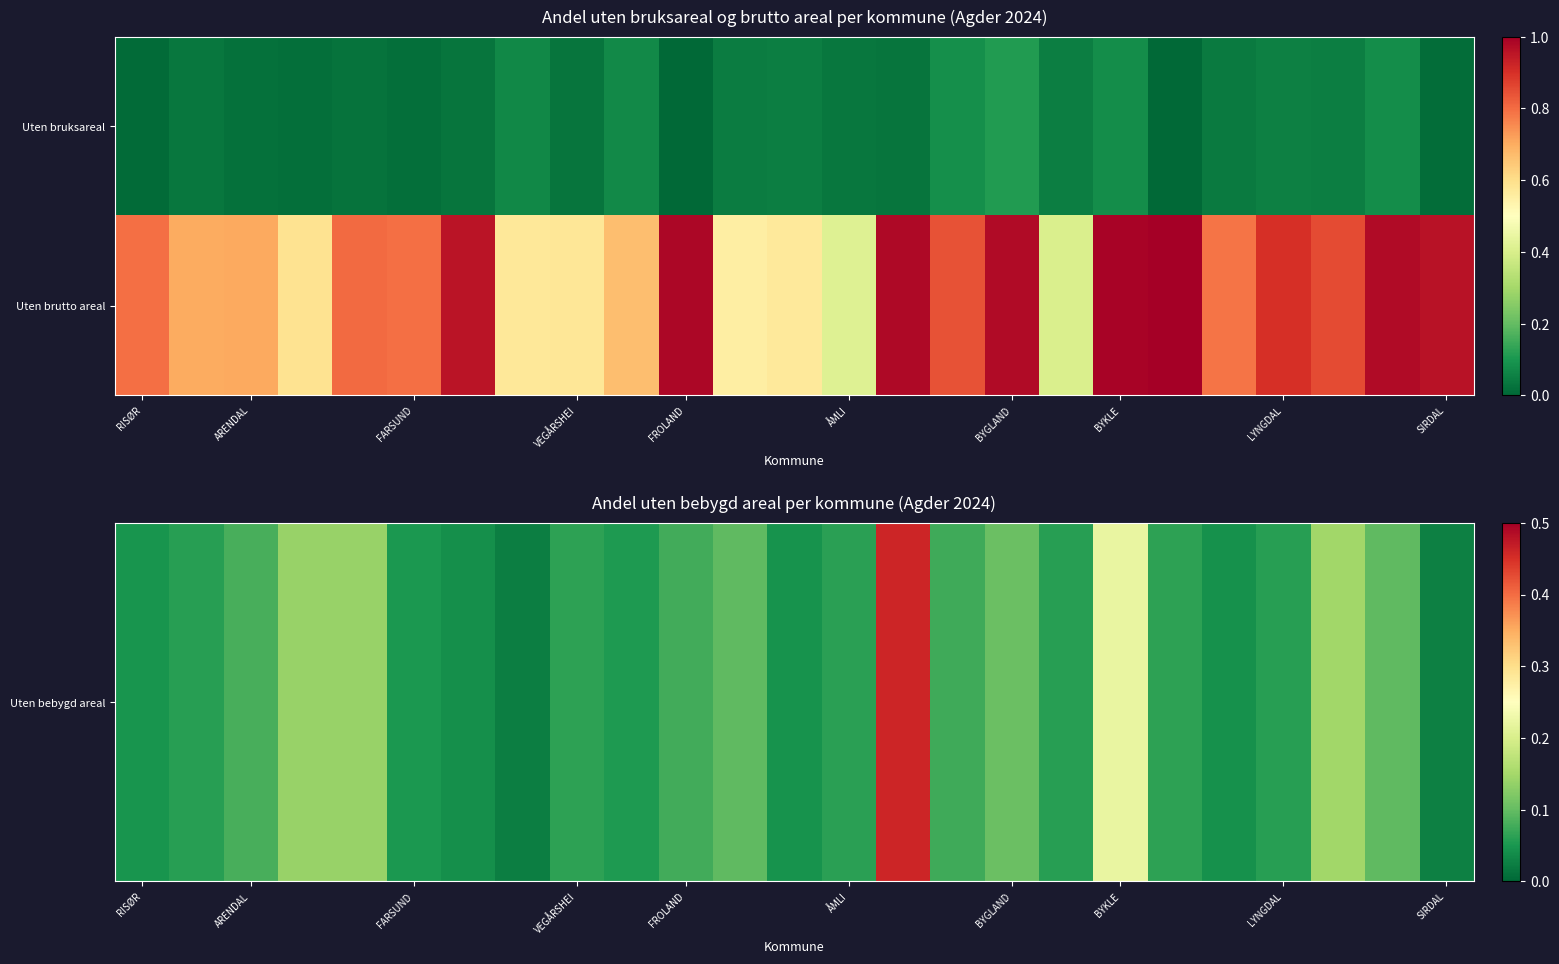

At which category is the sum across all series the highest?

14